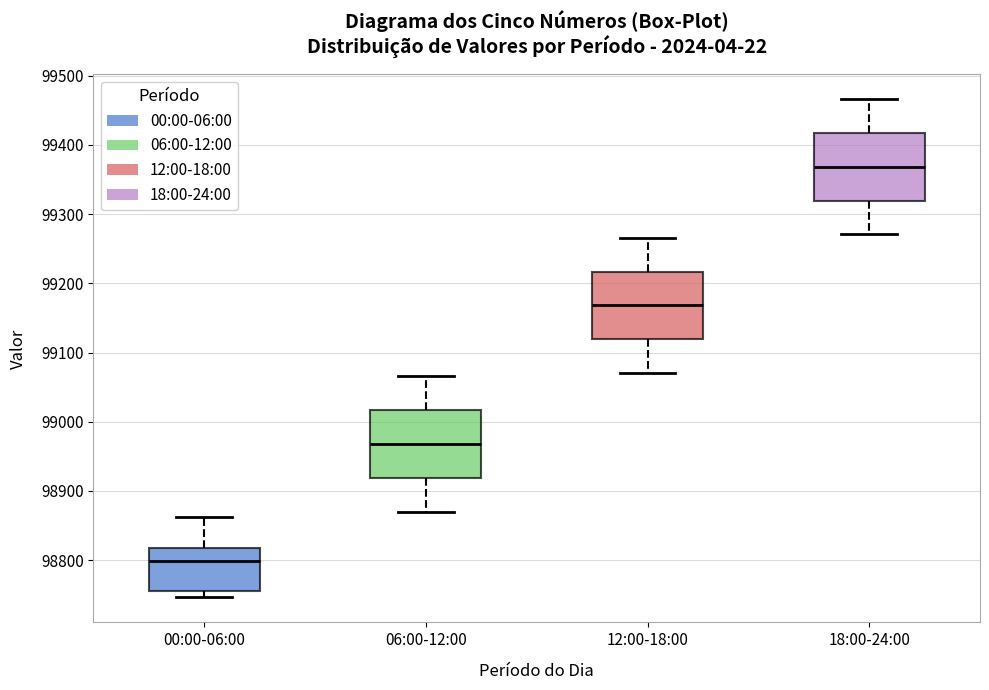

Reading left to right, read every box against the y-axis: the position of its median line, the range the box covers, and the ends of its whiskers. The values are not printed on the chart, so give them approximately, as read against the axis.

00:00-06:00: median 98800, box 98760 to 98820, whiskers 98750 to 98860
06:00-12:00: median 98970, box 98920 to 99020, whiskers 98870 to 99070
12:00-18:00: median 99170, box 99120 to 99220, whiskers 99070 to 99270
18:00-24:00: median 99370, box 99320 to 99420, whiskers 99270 to 99470